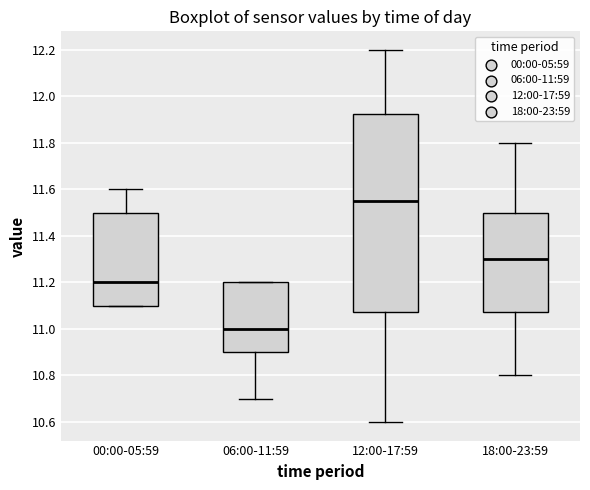

Reading left to right, transcribe this box plot: for each box, give where its median line is, the range the box spans, and where its two whiskers end, as read against the y-axis. The values are not printed on the chart, so give them approximately, as read against the axis.

00:00-05:59: median 11.20, box 11.10 to 11.50, whiskers 11.10 to 11.60
06:00-11:59: median 11.00, box 10.90 to 11.20, whiskers 10.70 to 11.20
12:00-17:59: median 11.56, box 11.08 to 11.92, whiskers 10.60 to 12.20
18:00-23:59: median 11.30, box 11.08 to 11.50, whiskers 10.80 to 11.80